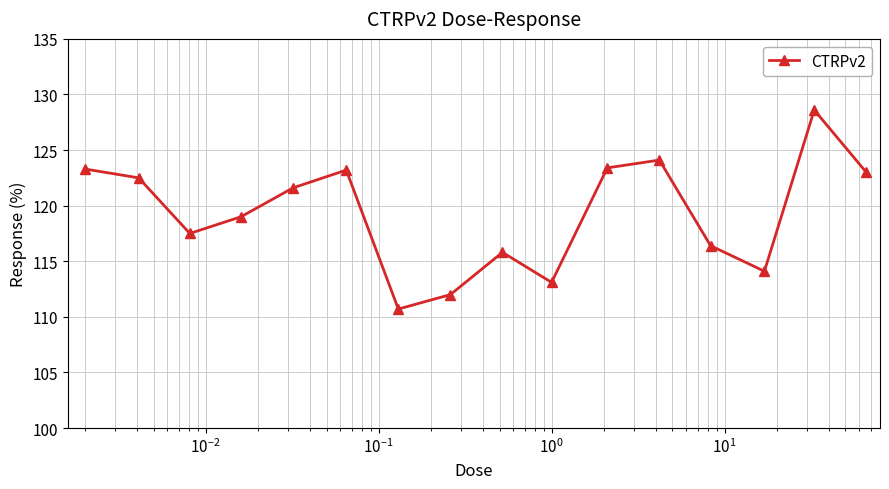

What is the value of the 2nd point from the left?

122.5